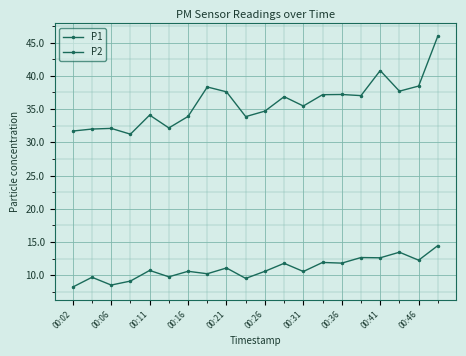

How many distinct data groups are displayed?

2